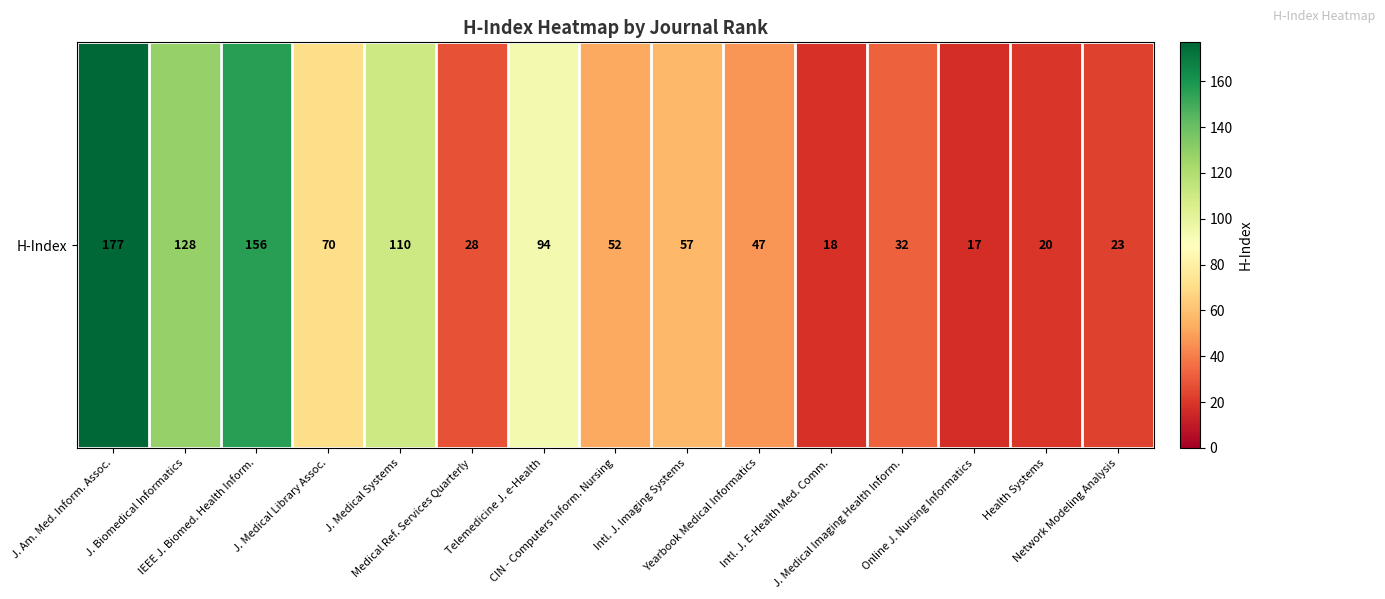

Reading left to right, what are all the values shown in this chart?

177	128	156	70	110	28	94	52	57	47	18	32	17	20	23